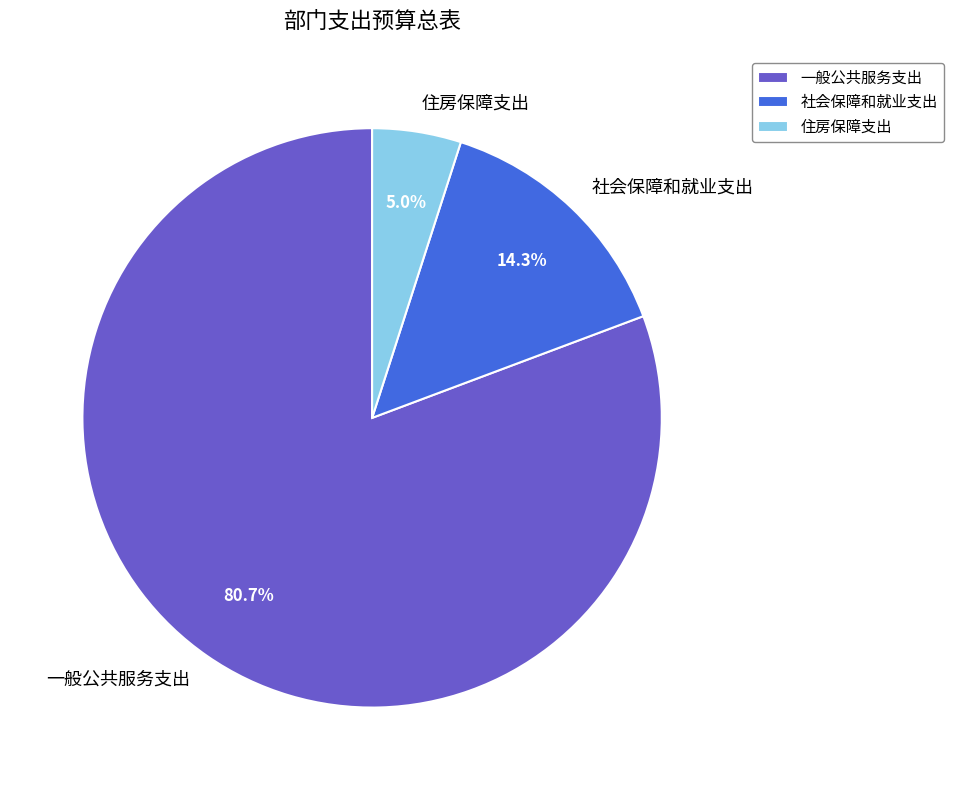

What is the smallest slice in the pie chart?

住房保障支出